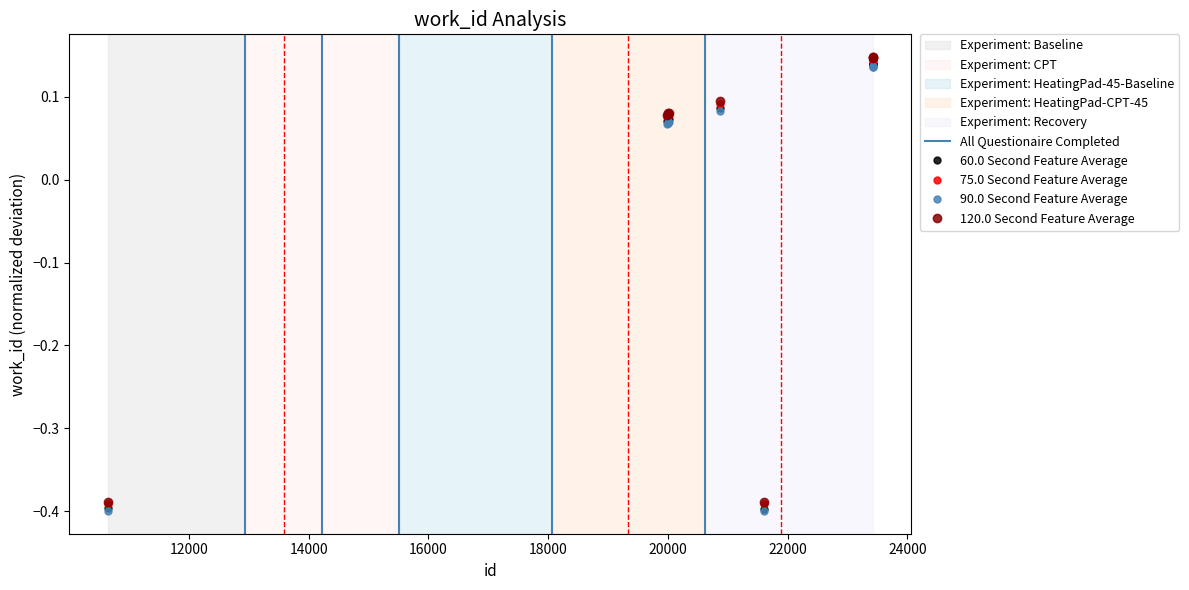

What is the change in value from 20006 to 23430?

+0.1